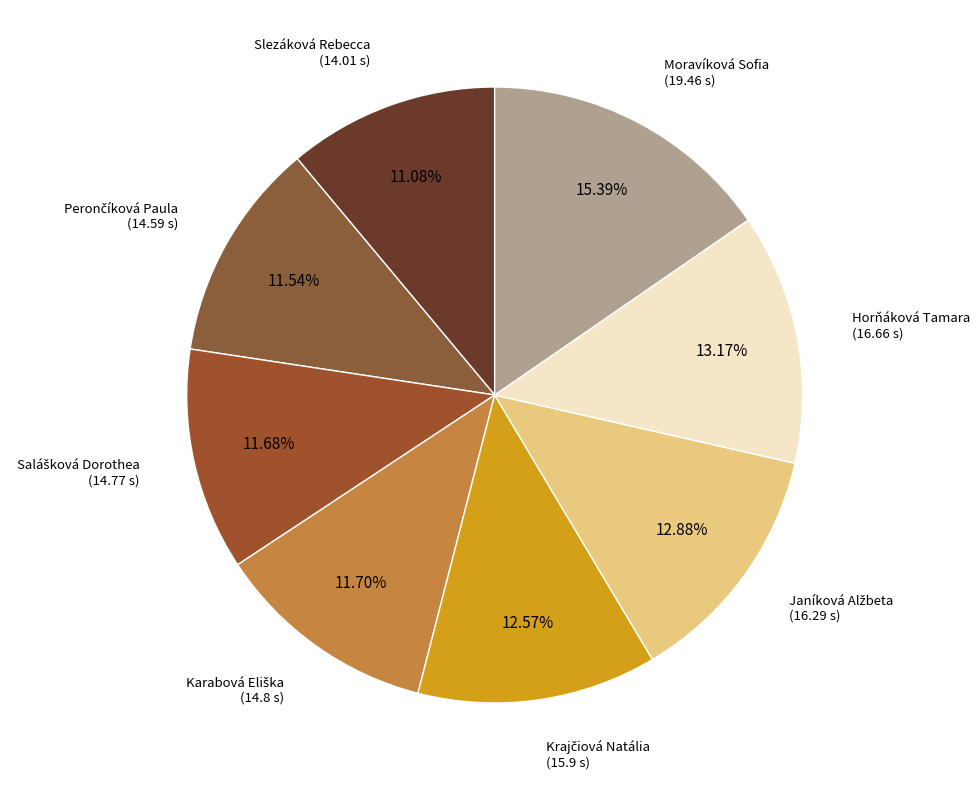

How many segments does this pie chart have?

8